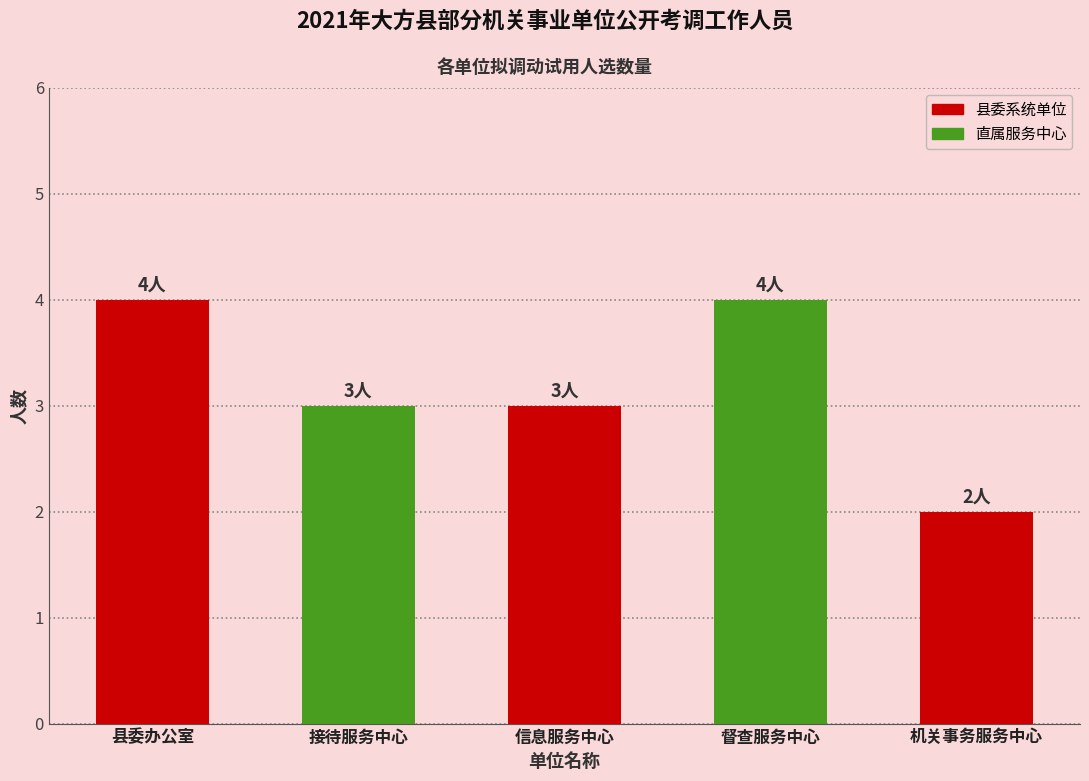

Approximately how many times larger is the value at 机关事务服务中心 compared to 县委办公室?

0.5